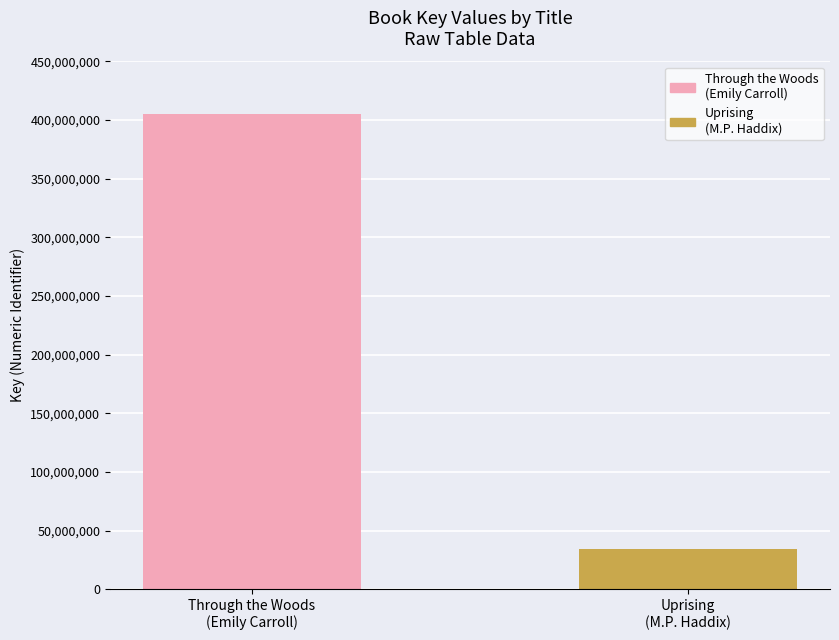

Is it true that Uprising equals 34033684 at Trade Paperback?

True